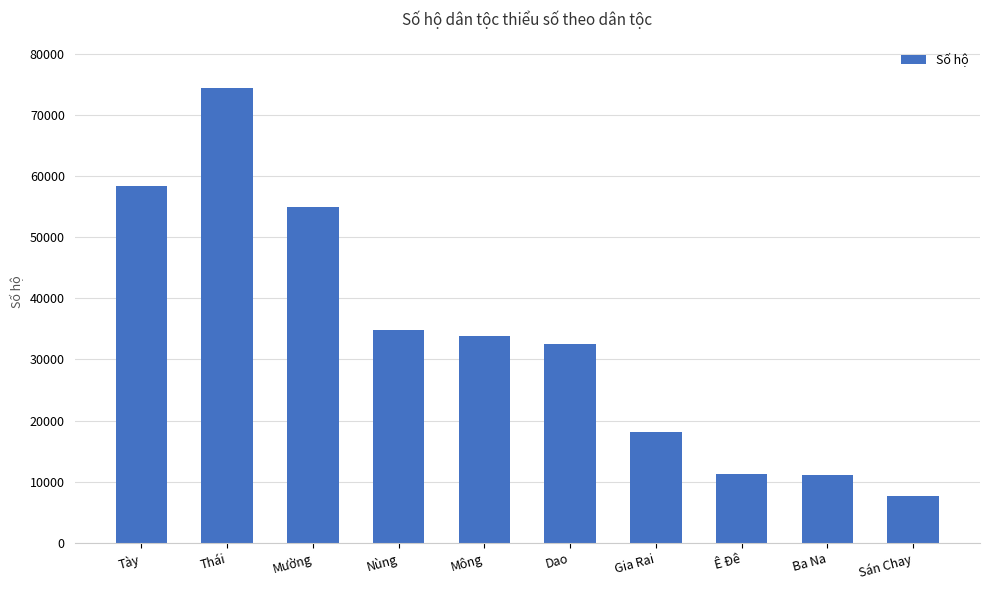

What is the difference between the maximum and minimum values?

66765